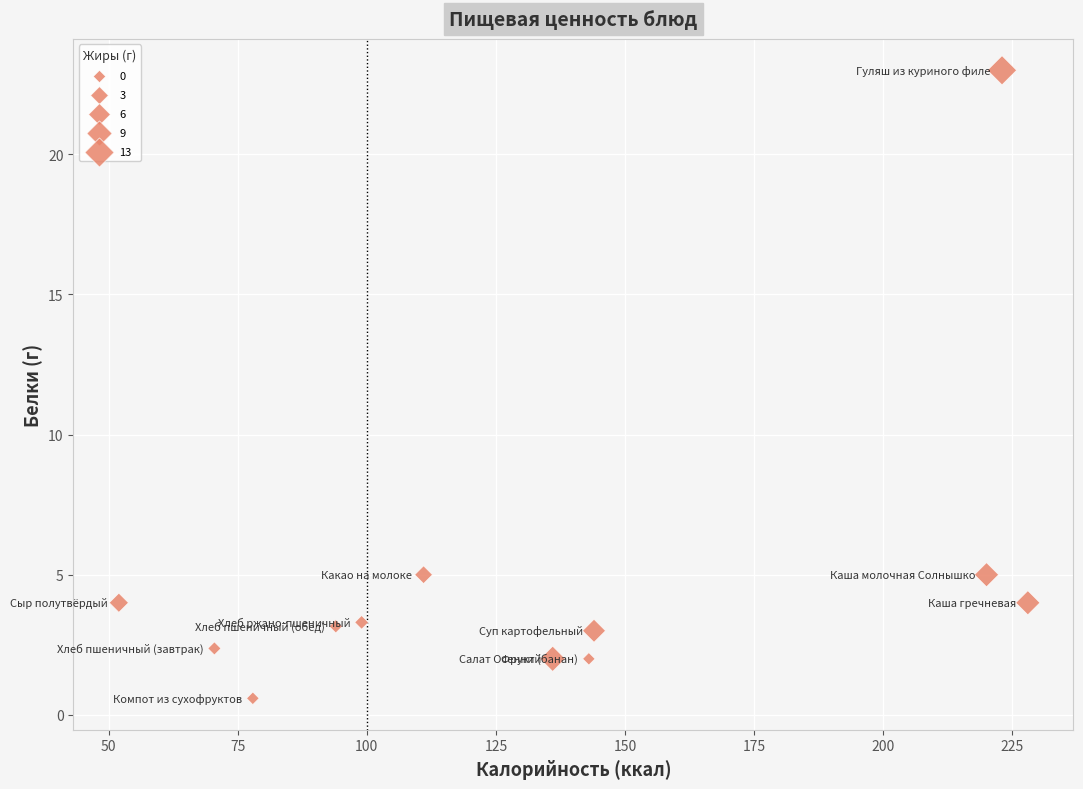

What is the average Y value?

4.8